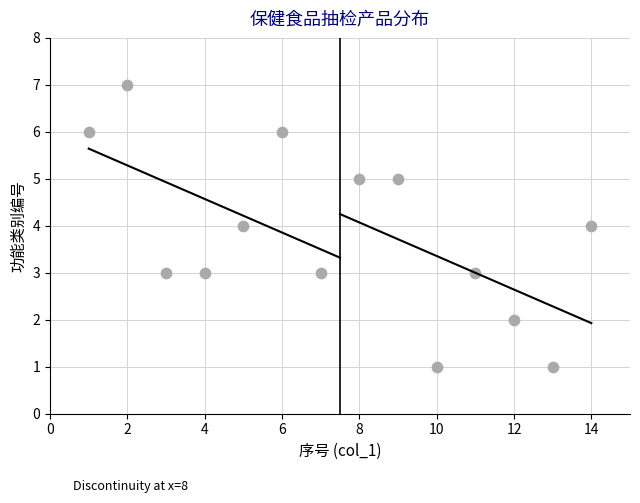

What is the range of Y values (max minus min)?

6